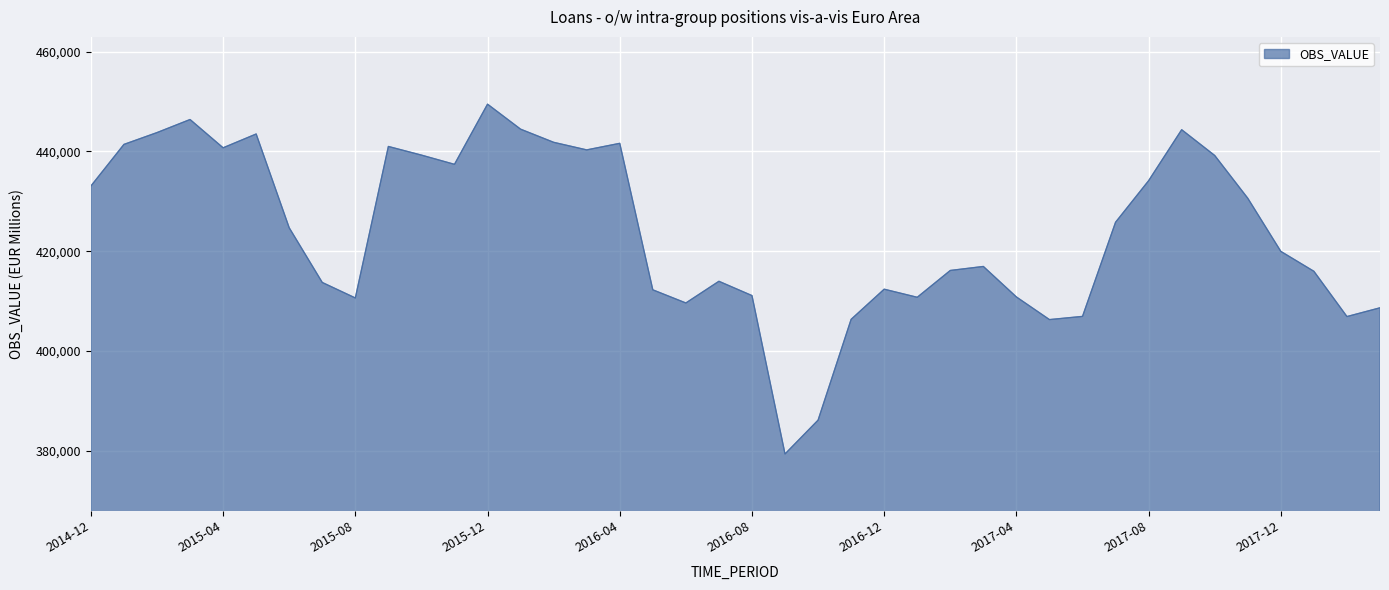

What is the difference between the maximum and minimum values?

70102